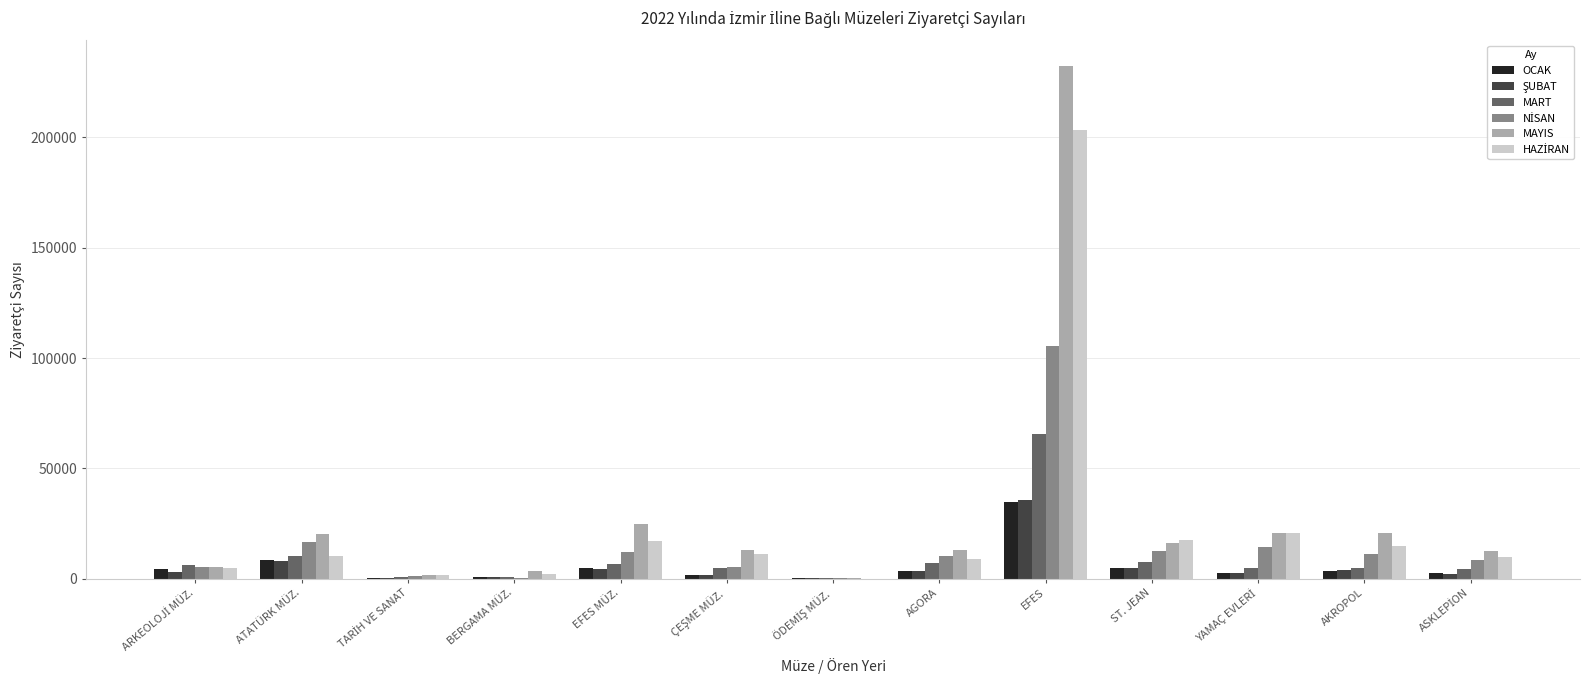

The value of MART at EFES is 65545. True or false?

True